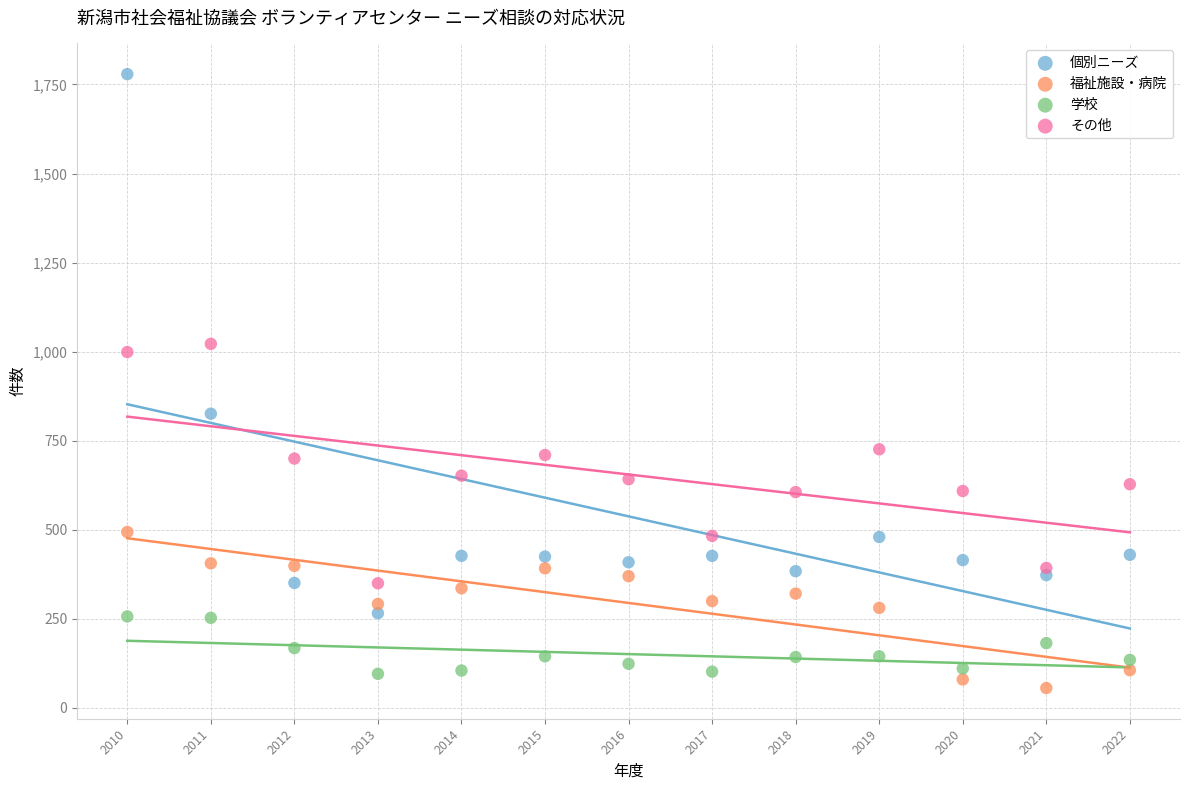

Across all data points, what is the range of Y values (max minus min)?

1723